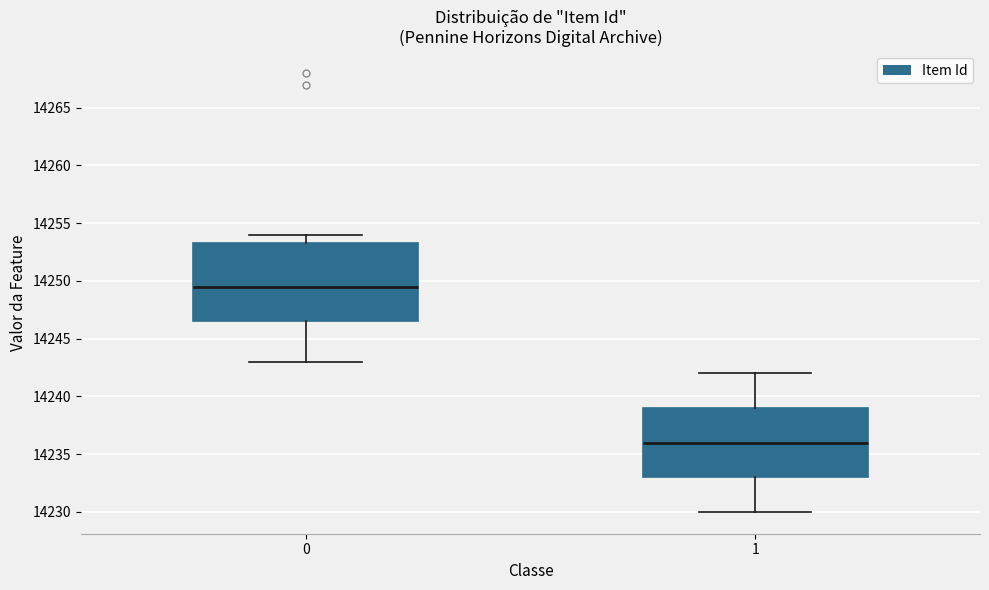

Which box's median line is the lowest?

1